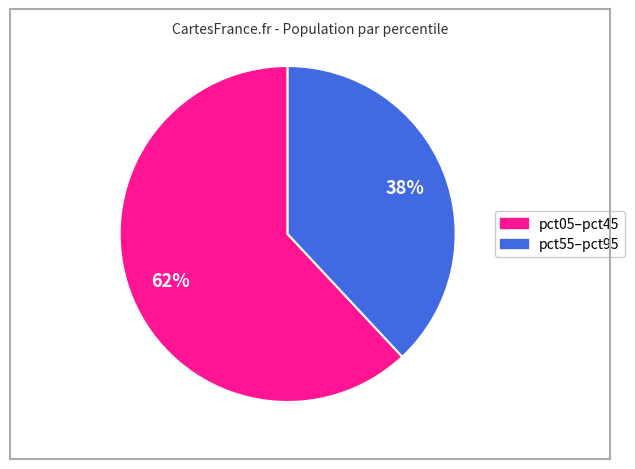

Is there a majority slice in this chart?

Yes